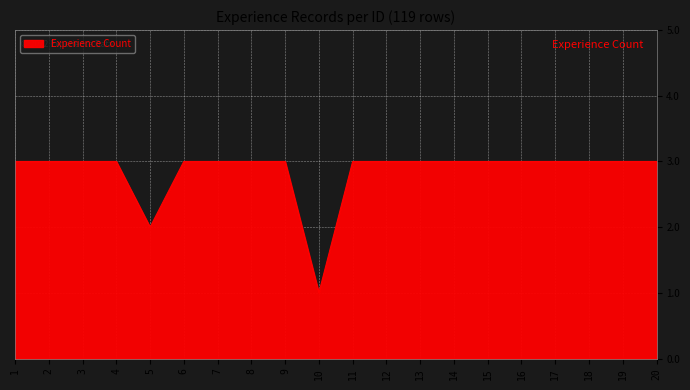

What is the ratio of the value at 12 to the value at 1?

1.0